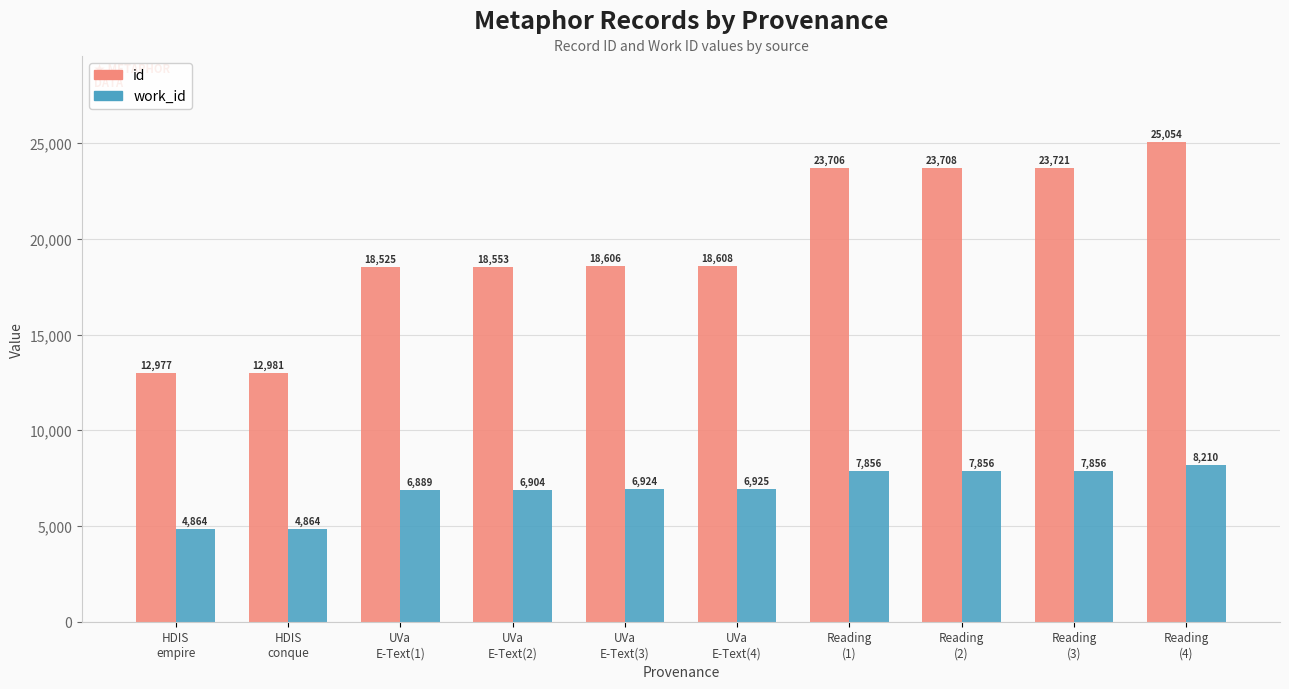

Which series changed the most between HDIS
conque and UVa
E-Text(1)?

id